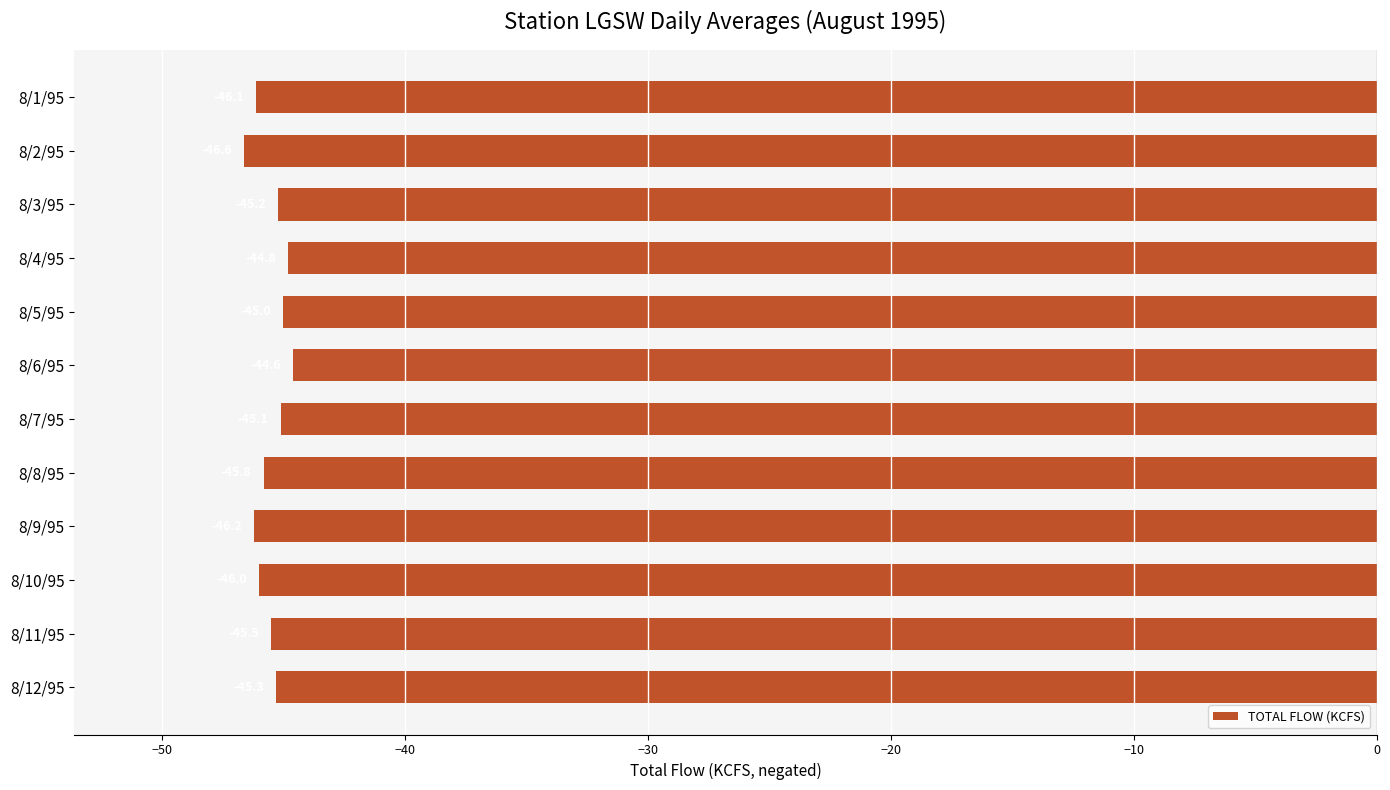

What is the maximum value shown in the chart?

-44.6